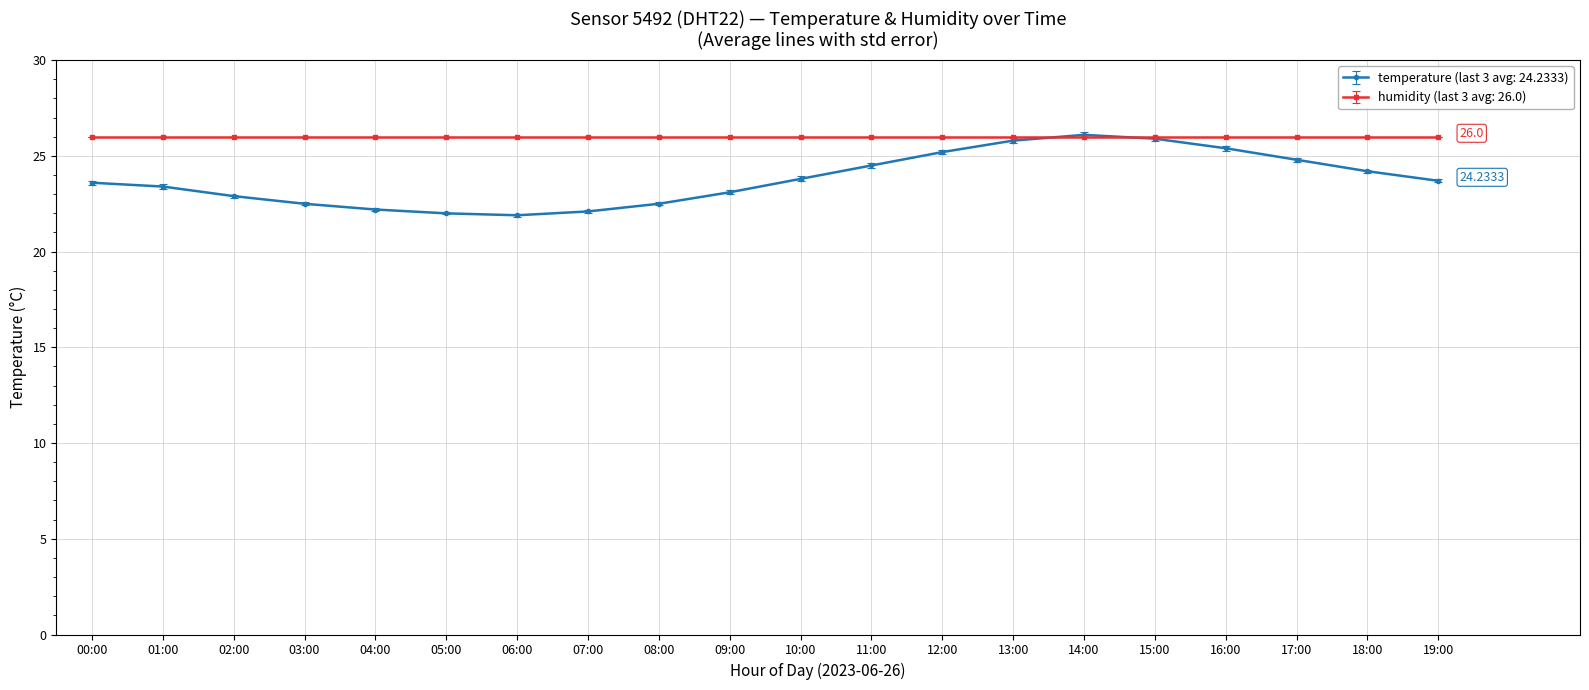

Rank the series by their average value, from highest to lowest.

humidity (last 3 avg: 26.0), temperature (last 3 avg: 24.2333)